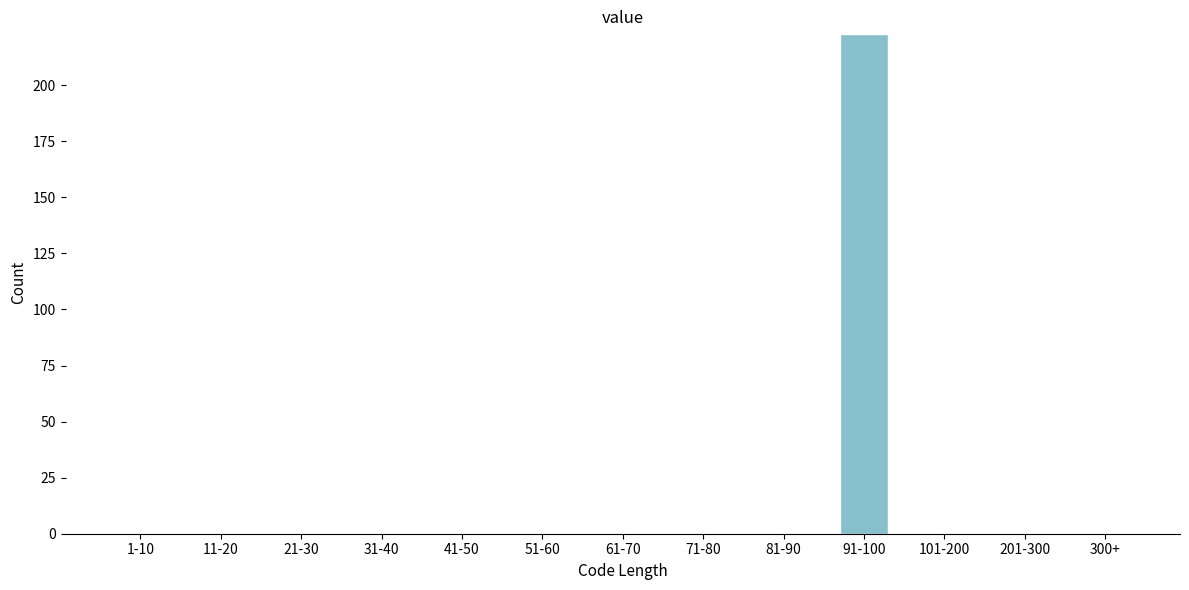

Reading right to left, transcribe all the data shown in this chart.

300+=0	201-300=0	101-200=0	91-100=223	81-90=0	71-80=0	61-70=0	51-60=0	41-50=0	31-40=0	21-30=0	11-20=0	1-10=0